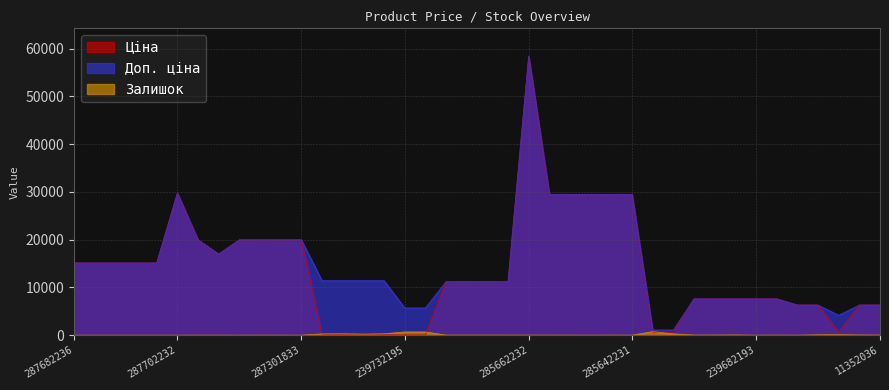

Reading left to right, what are all the values shown in this chart?

Ціна: 287682236=15120.0	287682235=15120.0	287682234=15120.0	287682233=15120.0	287682231=15120.0	287702232=29747.2	287302223=19964.2	287292222=16976.3	287302226=19964.2	287302225=19964.2	287302224=19964.2	287301833=19964.2	247132181=114.1	247132180=114.1	239772195=114.1	239772179=114.1	239732195=57.0	239732179=57.0	285112220=11188.2	285112217=11188.2	285111961=11188.2	285111912=11188.2	285662232=58426.5	285642236=29491.5	285642235=29491.5	285642234=29491.5	285642233=29491.5	285642231=29491.5	271702230=589.9	271702229=589.9	247052181=7596.5	247052180=7596.5	239682195=7596.5	239682193=7596.5	239682179=7596.5	11352184=6308.8	11352182=6308.8	283502182=694.3	11352151=6308.8	11352036=6308.8
Доп. ціна: 287682236=15120.0	287682235=15120.0	287682234=15120.0	287682233=15120.0	287682231=15120.0	287702232=29747.2	287302223=19964.2	287292222=16976.3	287302226=19964.2	287302225=19964.2	287302224=19964.2	287301833=19964.2	247132181=11410.0	247132180=11410.0	239772195=11410.0	239772179=11410.0	239732195=5705.0	239732179=5705.0	285112220=11188.2	285112217=11188.2	285111961=11188.2	285111912=11188.2	285662232=58426.5	285642236=29491.5	285642235=29491.5	285642234=29491.5	285642233=29491.5	285642231=29491.5	271702230=1081.7	271702229=1081.7	247052181=7596.5	247052180=7596.5	239682195=7596.5	239682193=7596.5	239682179=7596.5	11352184=6308.8	11352182=6308.8	283502182=4165.6	11352151=6308.8	11352036=6308.8
Залишок: 287682236=0.0	287682235=0.0	287682234=0.0	287682233=0.0	287682231=0.0	287702232=0.0	287302223=5.0	287292222=4.0	287302226=1.0	287302225=5.0	287302224=3.0	287301833=0.0	247132181=260.0	247132180=288.0	239772195=218.0	239772179=290.0	239732195=670.0	239732179=676.0	285112220=17.0	285112217=17.0	285111961=17.0	285111912=15.0	285662232=12.0	285642236=11.0	285642235=11.0	285642234=0.0	285642233=13.0	285642231=4.0	271702230=735.0	271702229=272.0	247052181=20.0	247052180=21.0	239682195=42.0	239682193=0.0	239682179=15.0	11352184=0.0	11352182=70.0	283502182=106.0	11352151=36.0	11352036=17.0